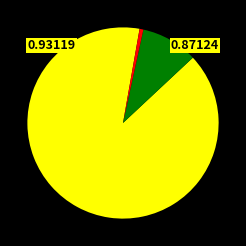

Is there a majority slice in this chart?

Yes